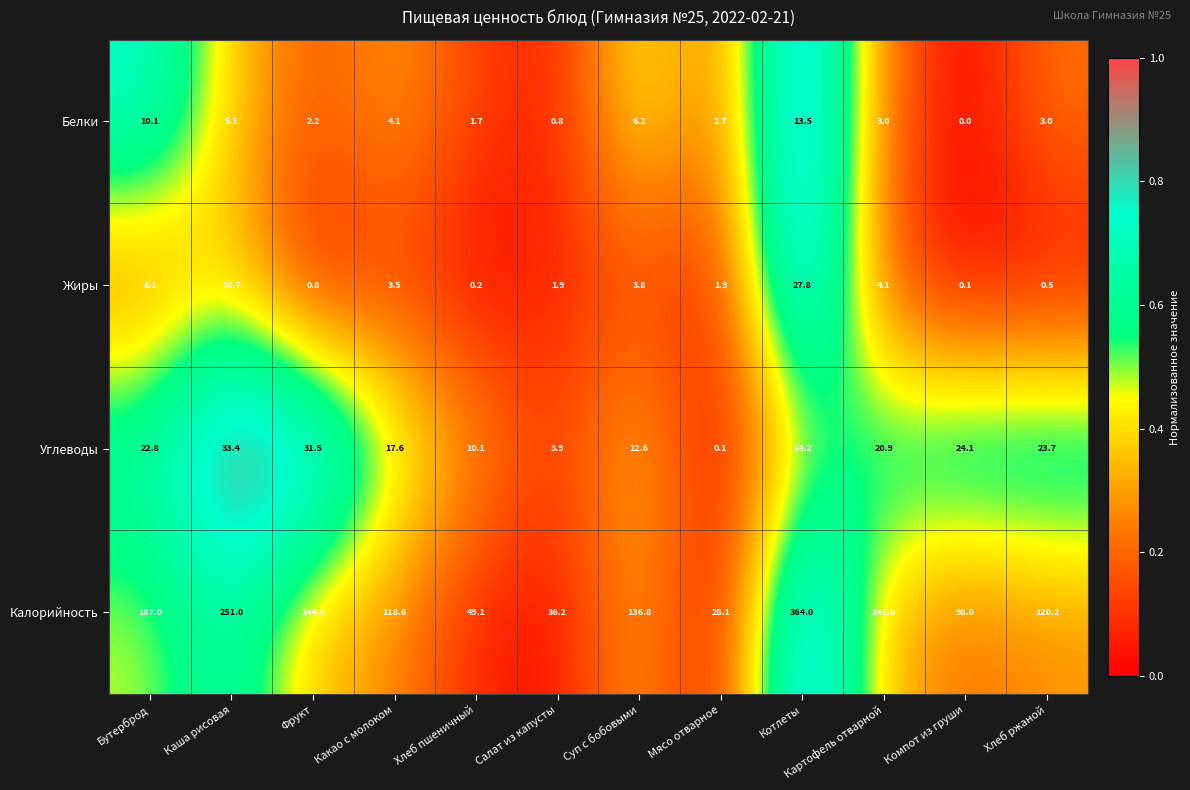

Is it true that Жиры equals 0.5 at Хлеб ржаной?

True